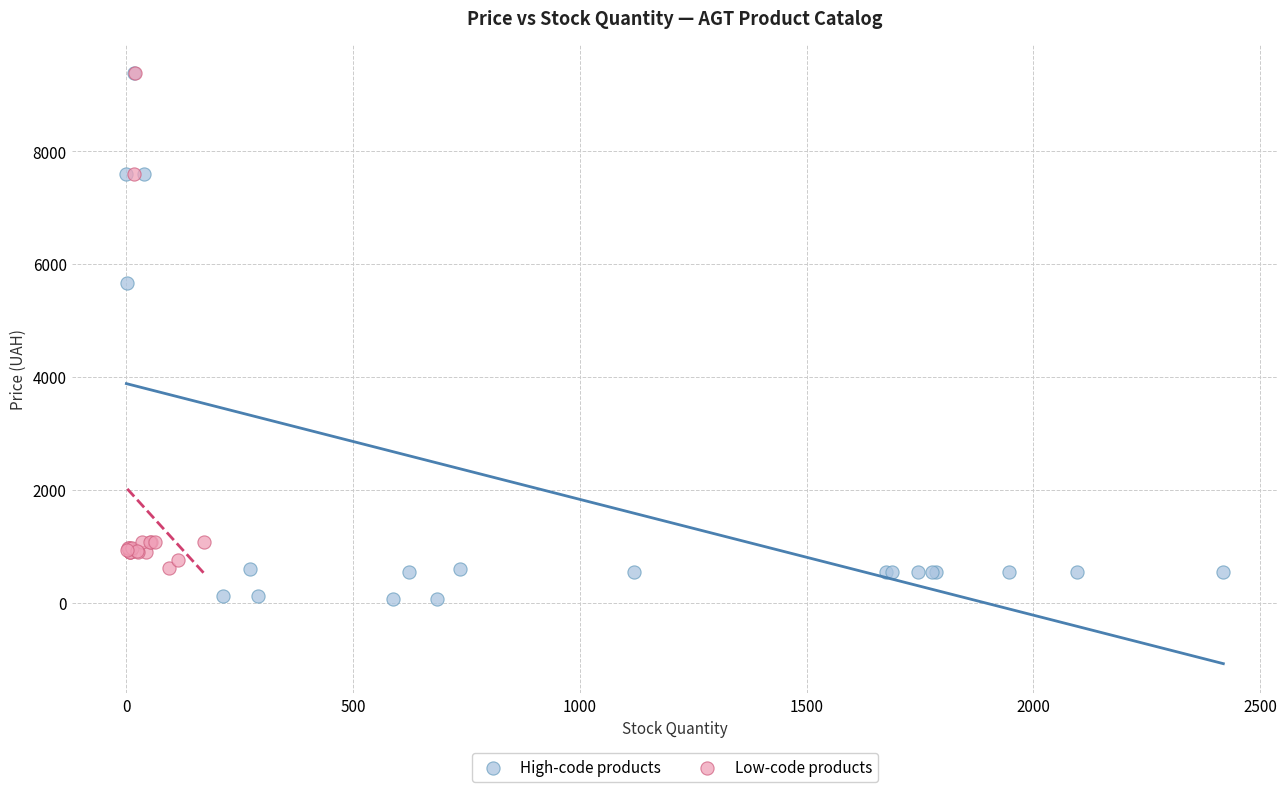

What are all the series names shown in the legend?

High-code products, Low-code products